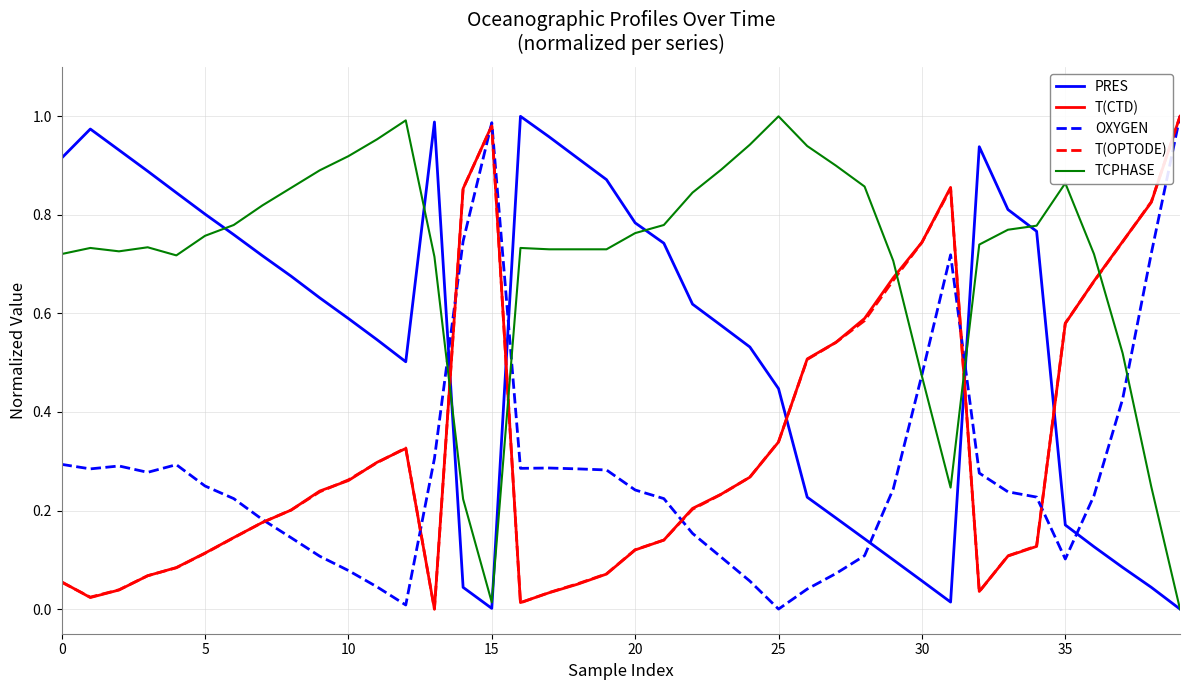

True or false: PRES and T(OPTODE) cross at least once.

True